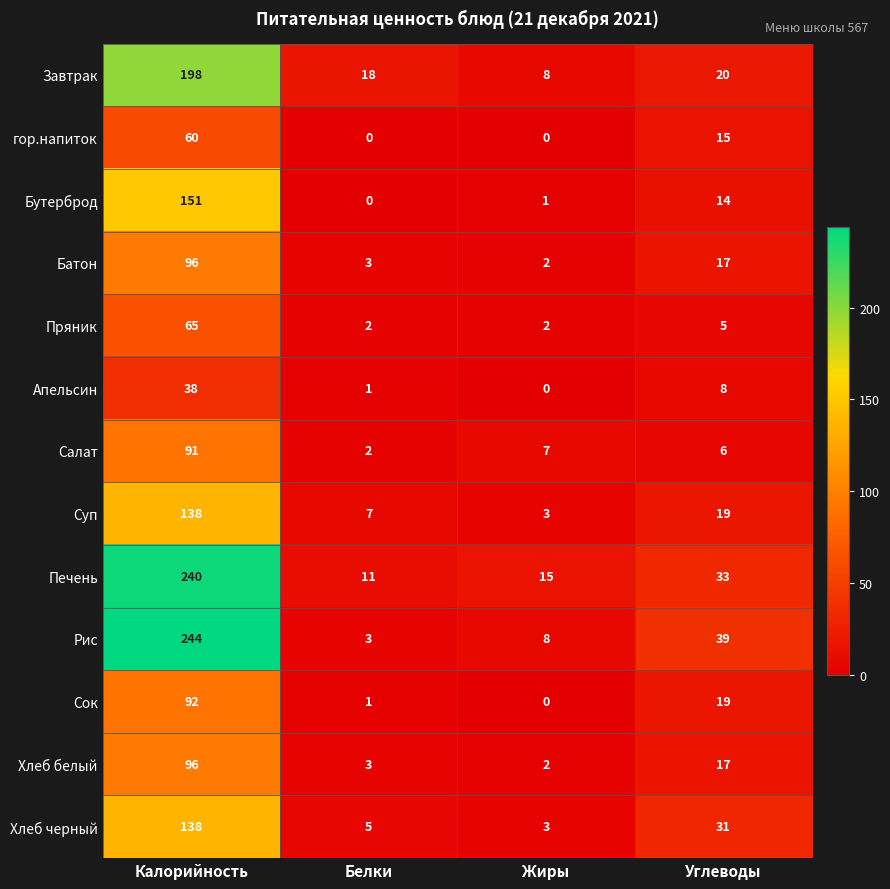

The Суп series shows 31 at Углеводы. True or false?

False